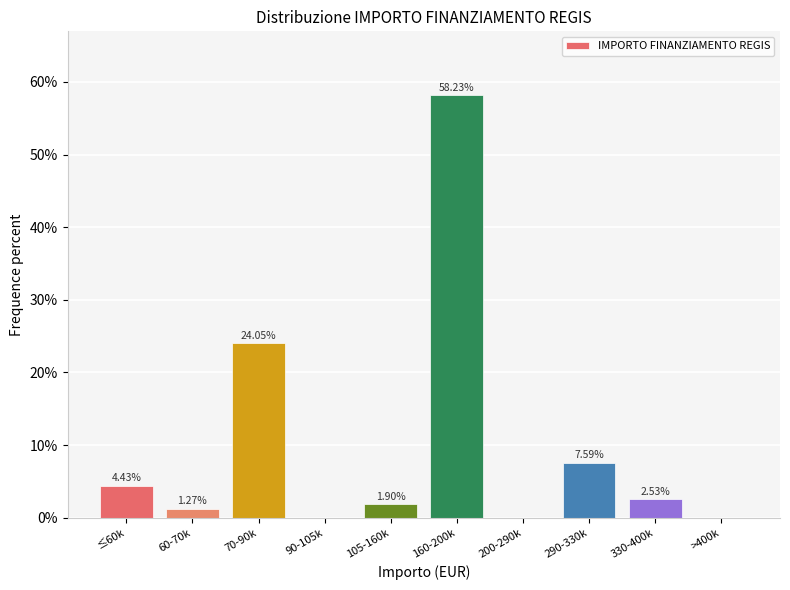

What is the sum of the values at 105-160k and ≤60k?

6.3